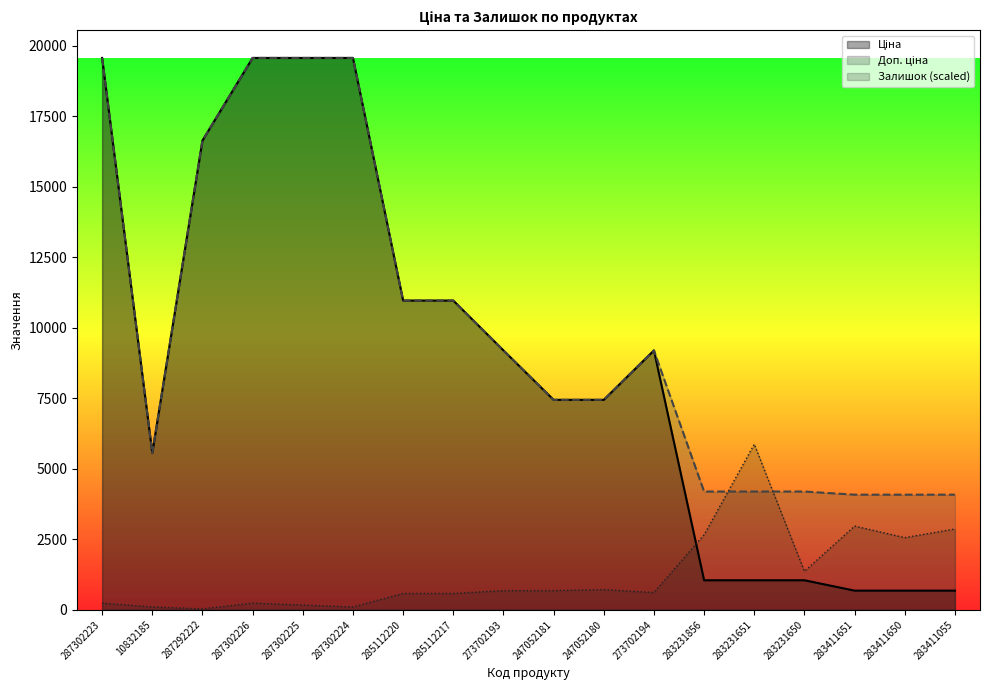

Does the chart display data point markers on the line(s)?

No